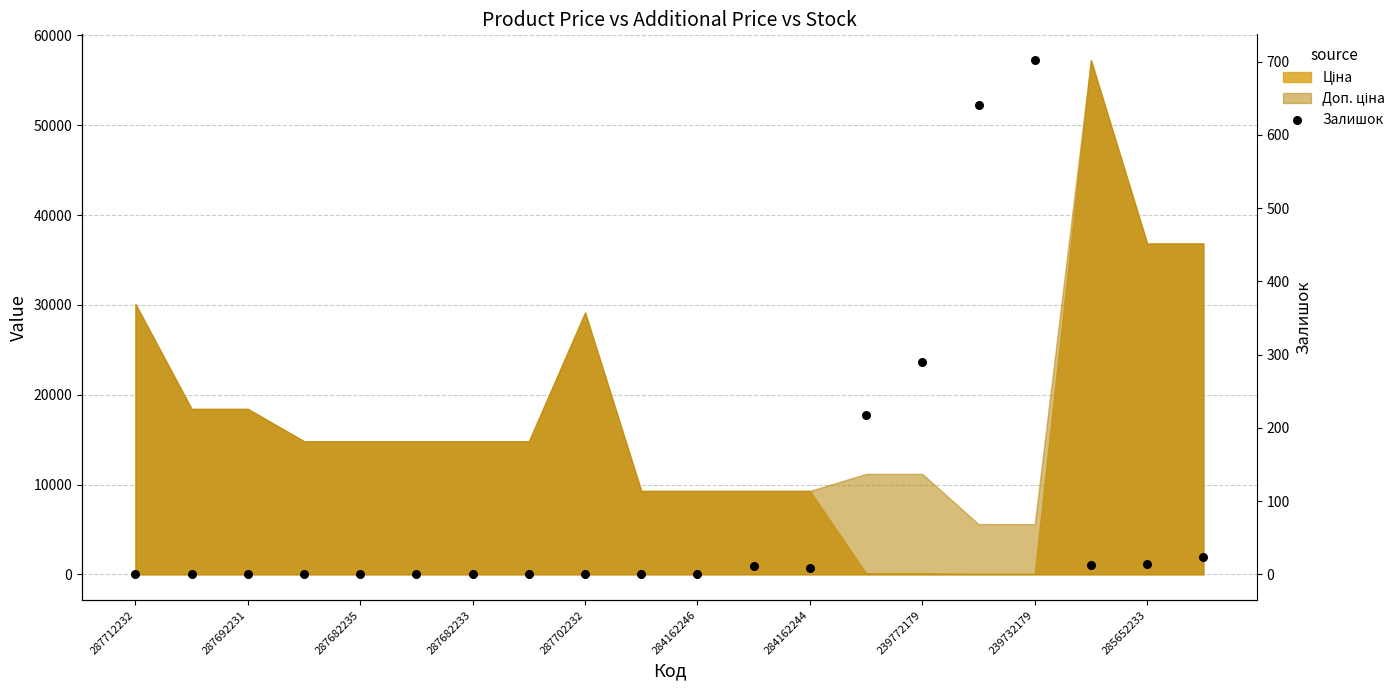

What is the ratio of the value at 18 to the value at 11?

1.3